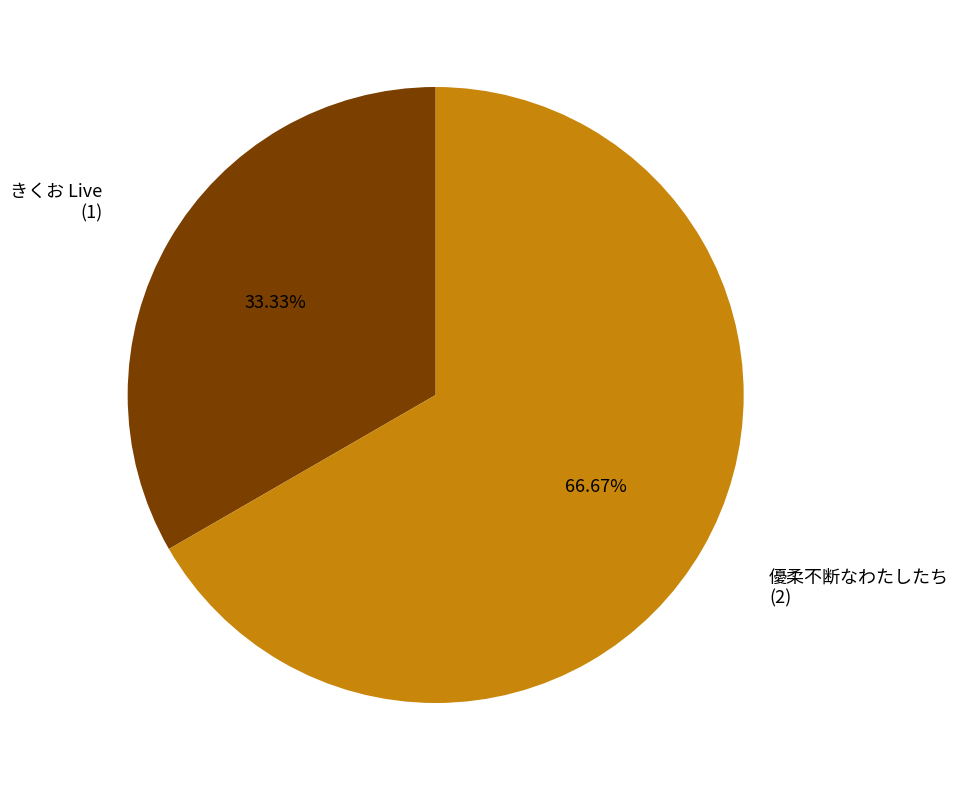

Is there any slice that represents more than half of the pie?

Yes